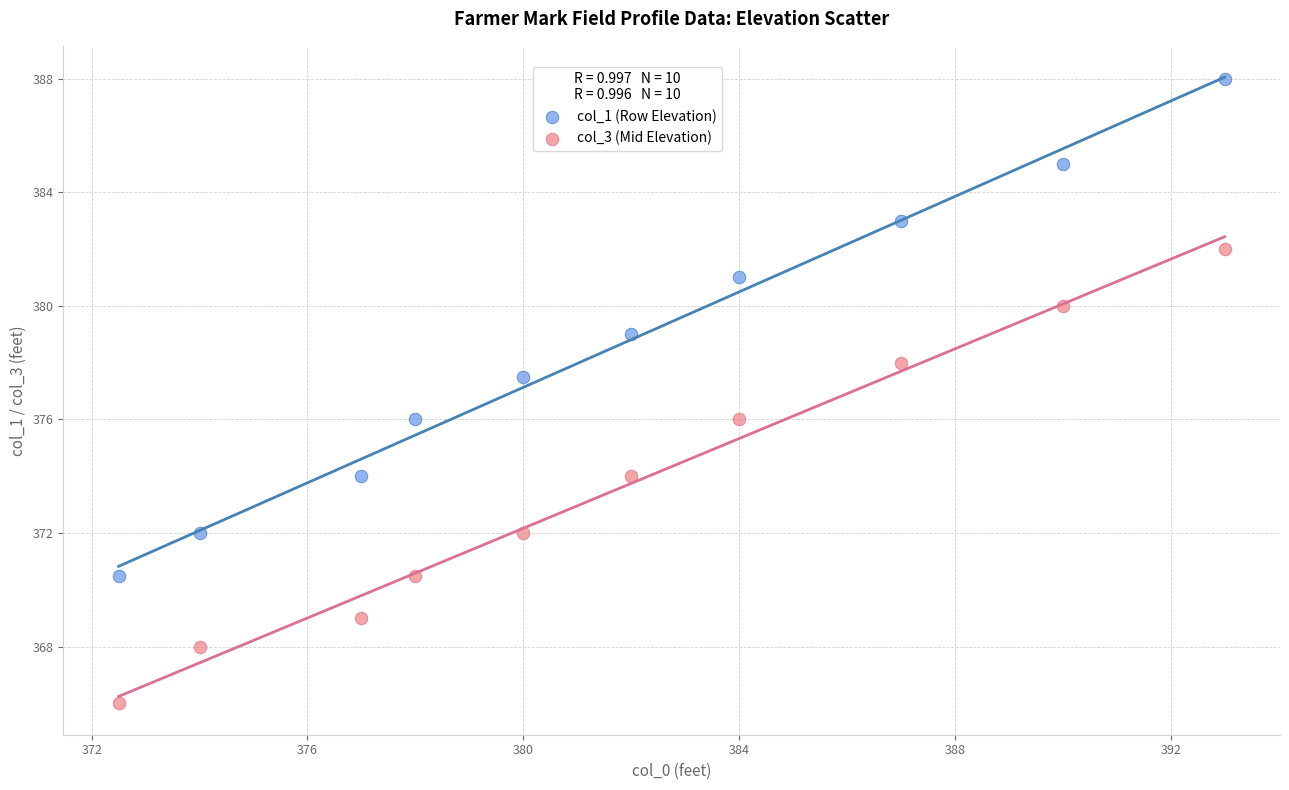

Which series contains the lowest Y value?

col_3 (Mid Elevation)